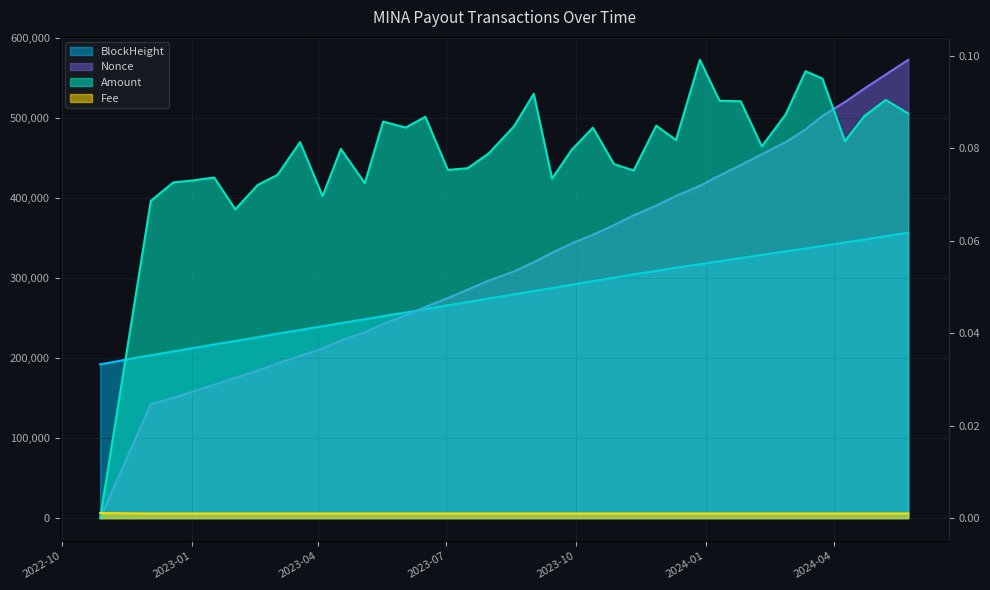

True or false: Fee and Nonce cross at least once.

True